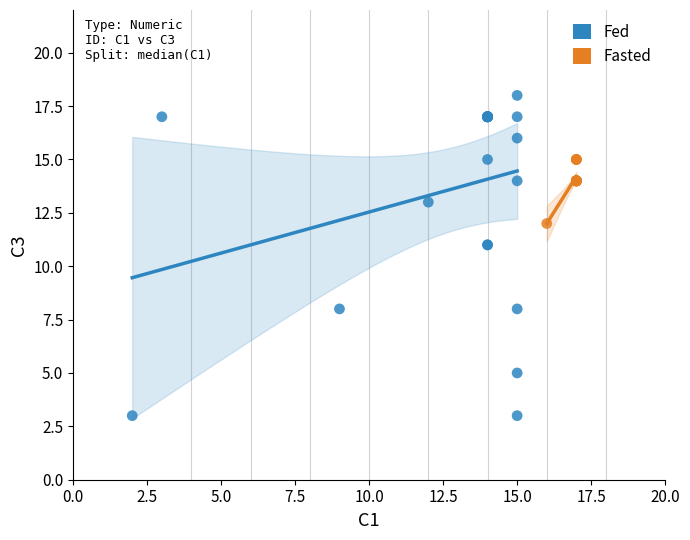

Which series reaches the maximum Y coordinate?

Fed